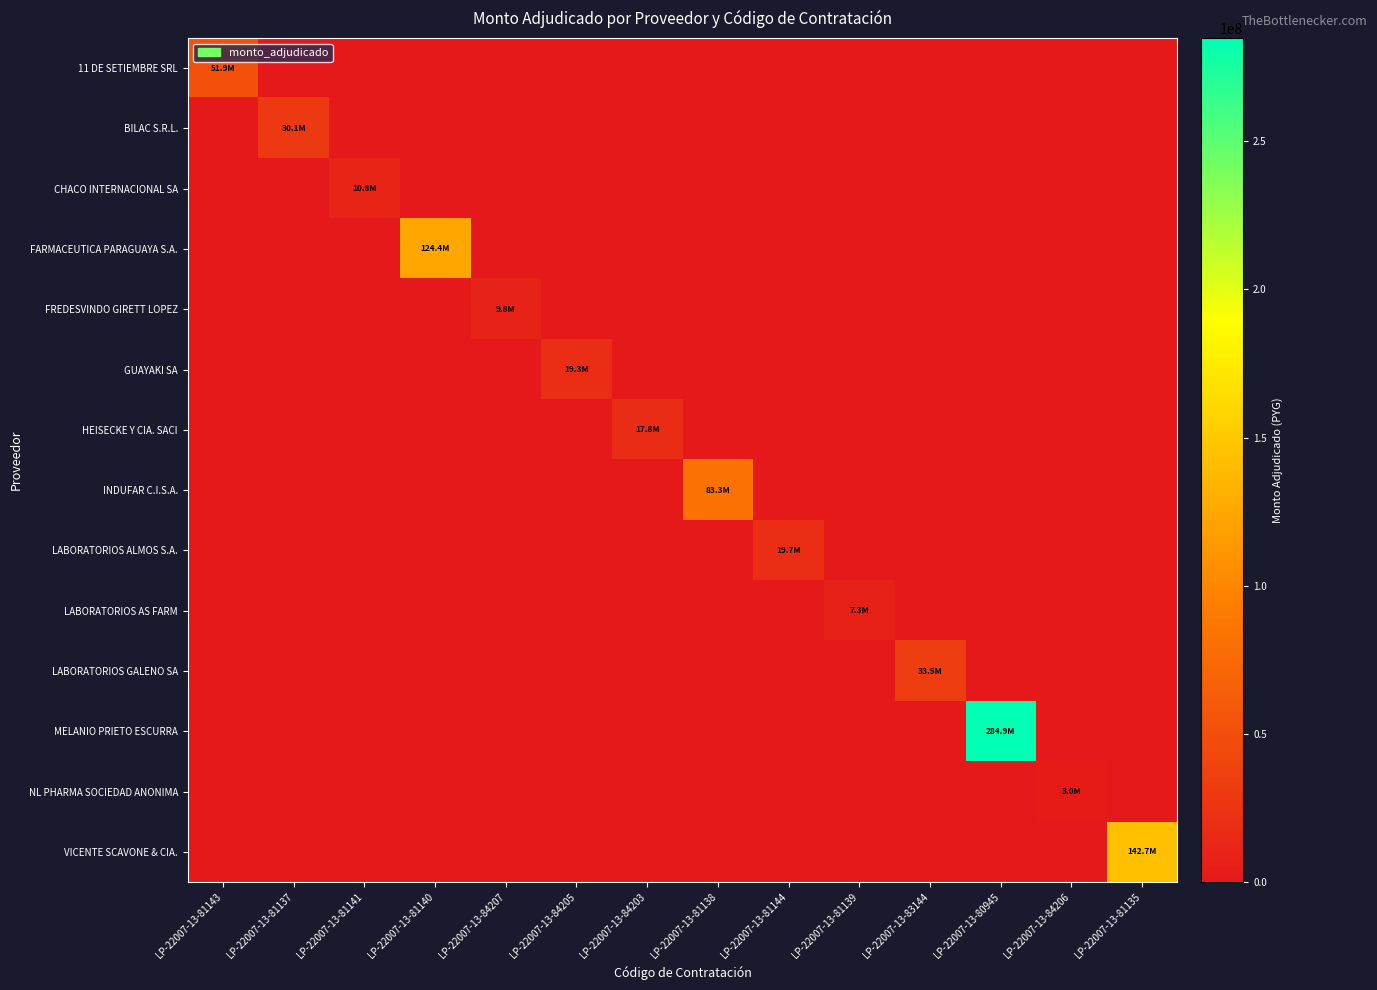

Rank the series at LP-22007-13-81135 from highest to lowest value.

VICENTE SCAVONE & CIA., 11 DE SETIEMBRE SRL, BILAC S.R.L., CHACO INTERNACIONAL SA, FARMACEUTICA PARAGUAYA S.A., FREDESVINDO GIRETT LOPEZ, GUAYAKI SA, HEISECKE Y CIA. SACI, INDUFAR C.I.S.A., LABORATORIOS ALMOS S.A., LABORATORIOS AS FARM, LABORATORIOS GALENO SA, MELANIO PRIETO ESCURRA, NL PHARMA SOCIEDAD ANONIMA